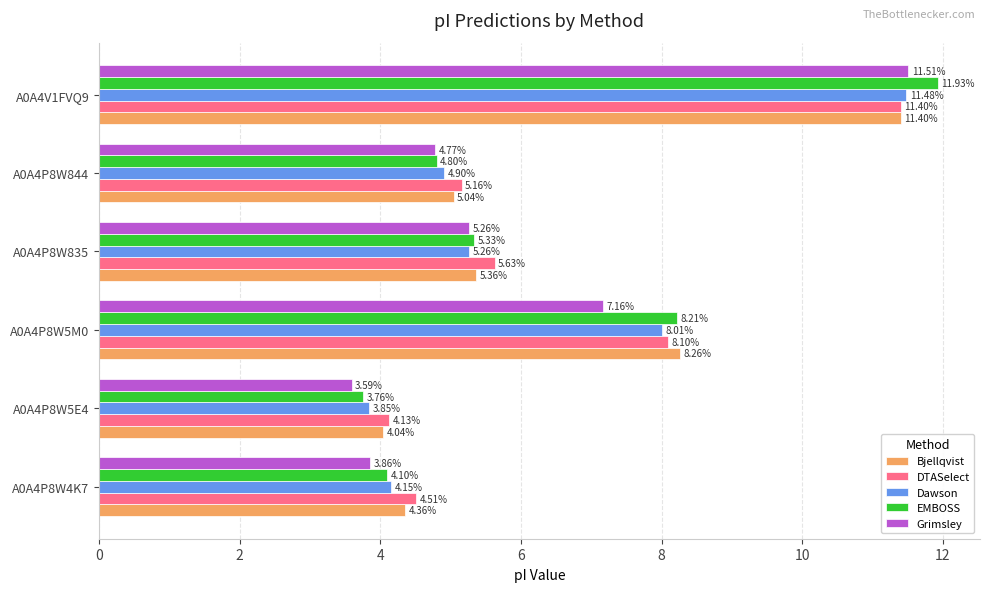

Rank the series at A0A4P8W4K7 from lowest to highest value.

Grimsley, EMBOSS, Dawson, Bjellqvist, DTASelect